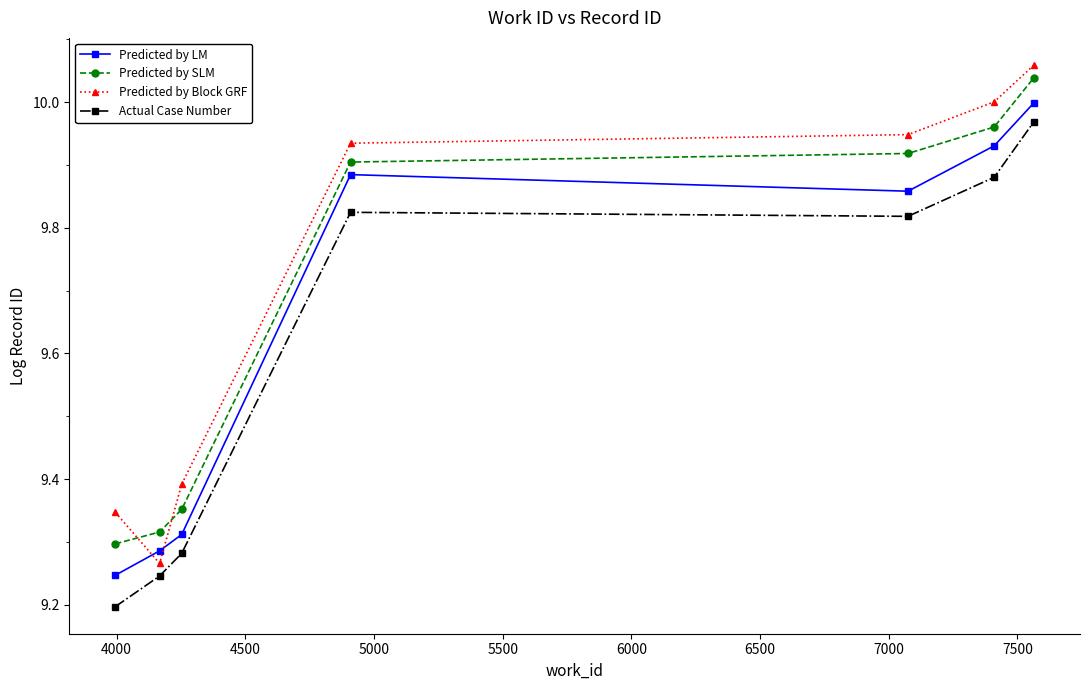

True or false: Actual Case Number and Predicted by SLM cross at least once.

False